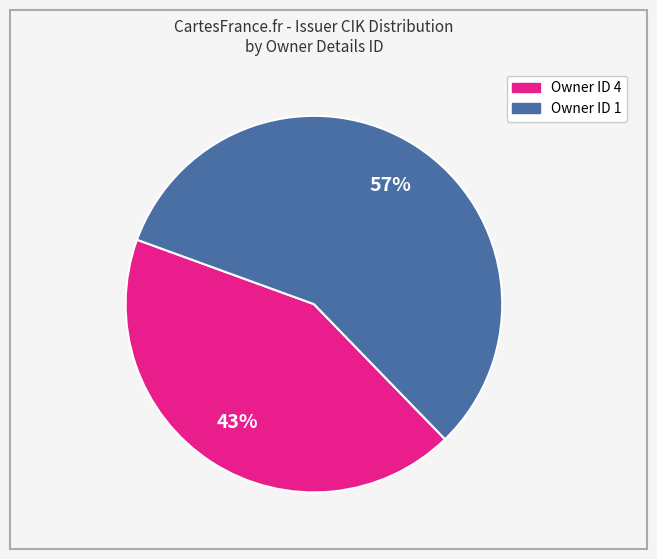

To the nearest percent, what is the difference between the largest and smallest slice percentages?

14%